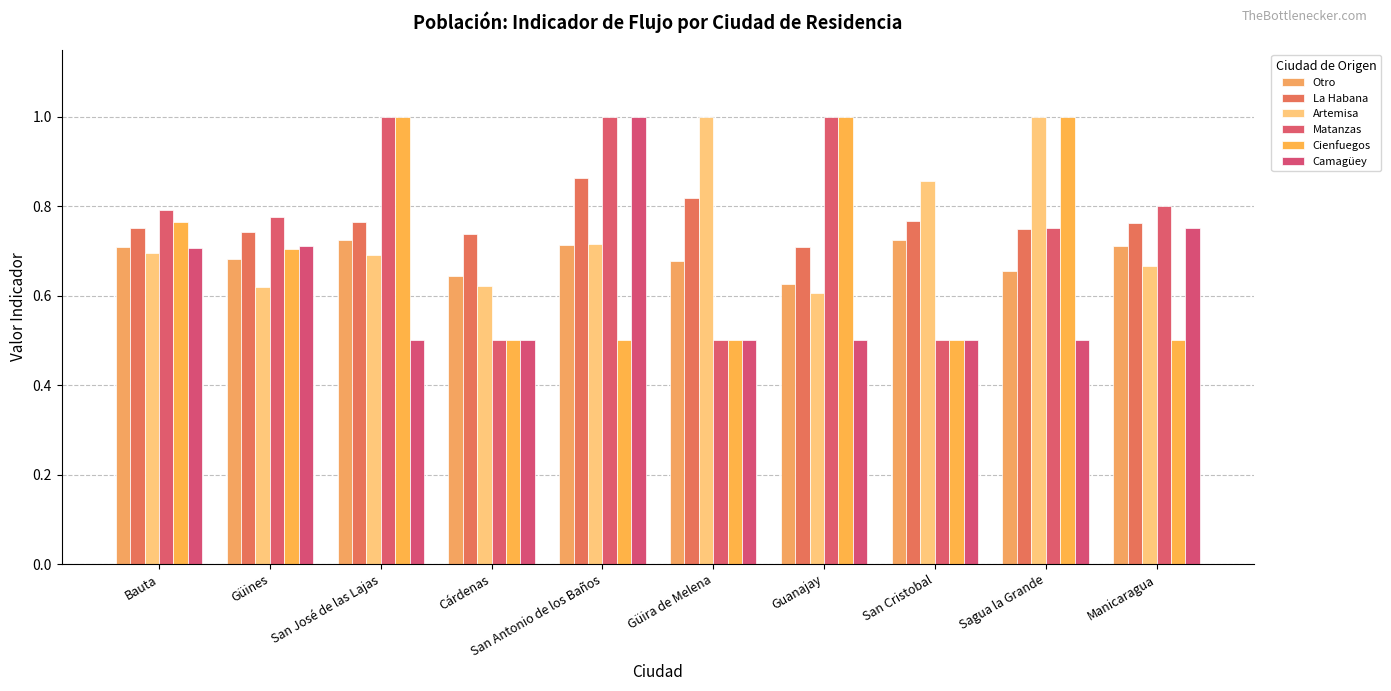

What position from the left is San José de las Lajas?

3